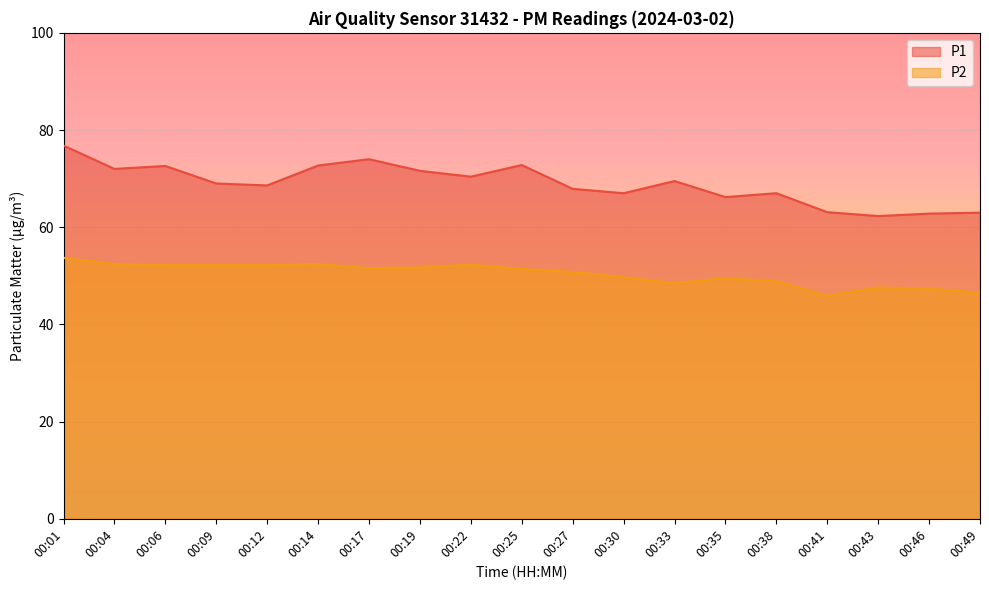

Which series has the widest spread of values?

P1